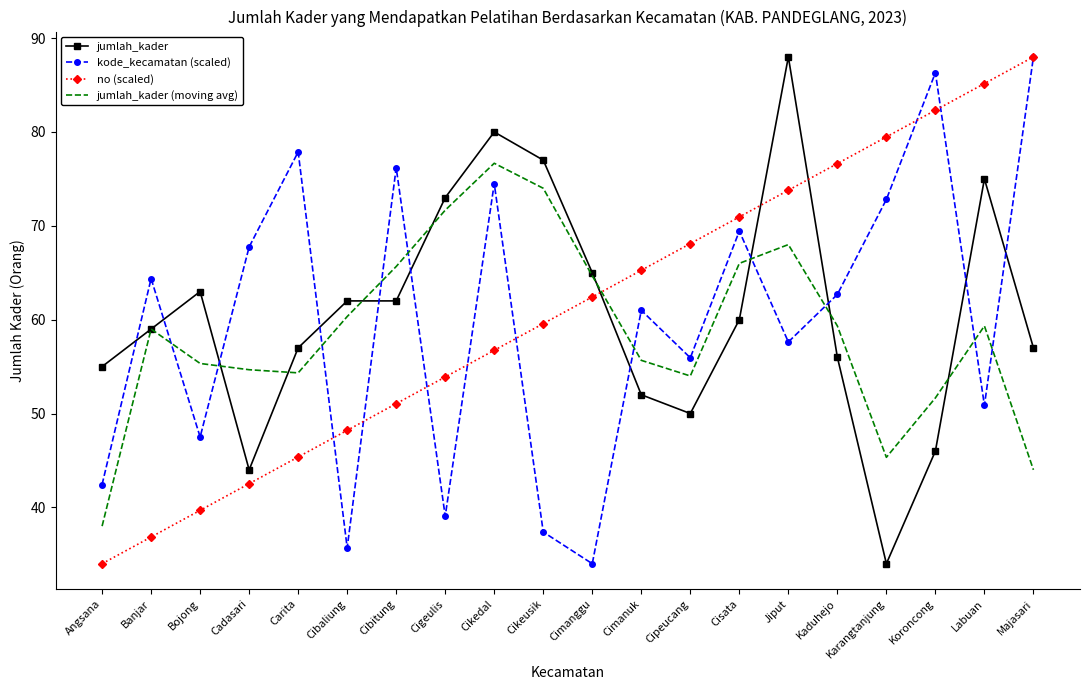

The jumlah_kader series shows 65.0 at Cimanggu. True or false?

True